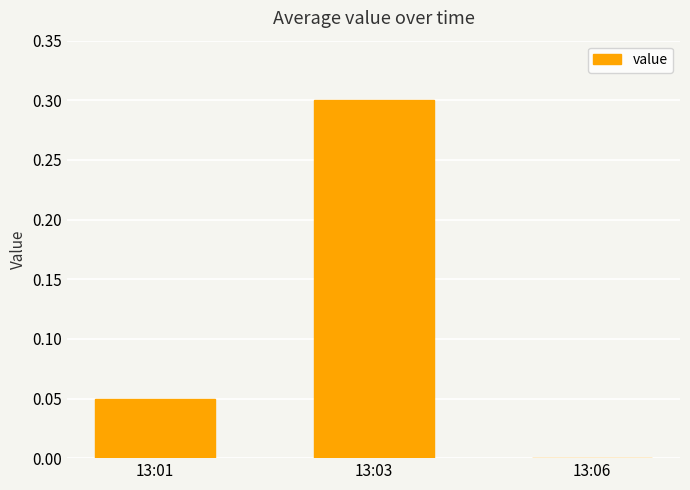

The value at 13:06 is 0.1. True or false?

False